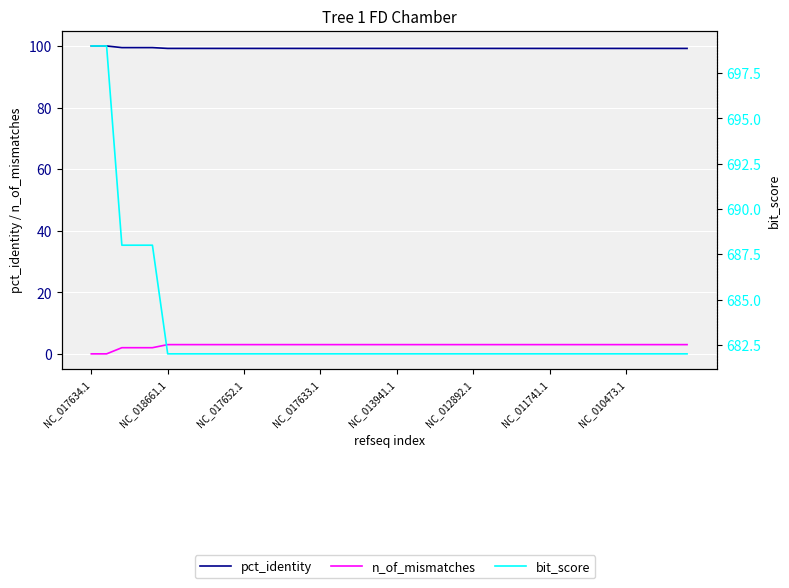

At which category is the sum across all series the highest?

NC_017634.1